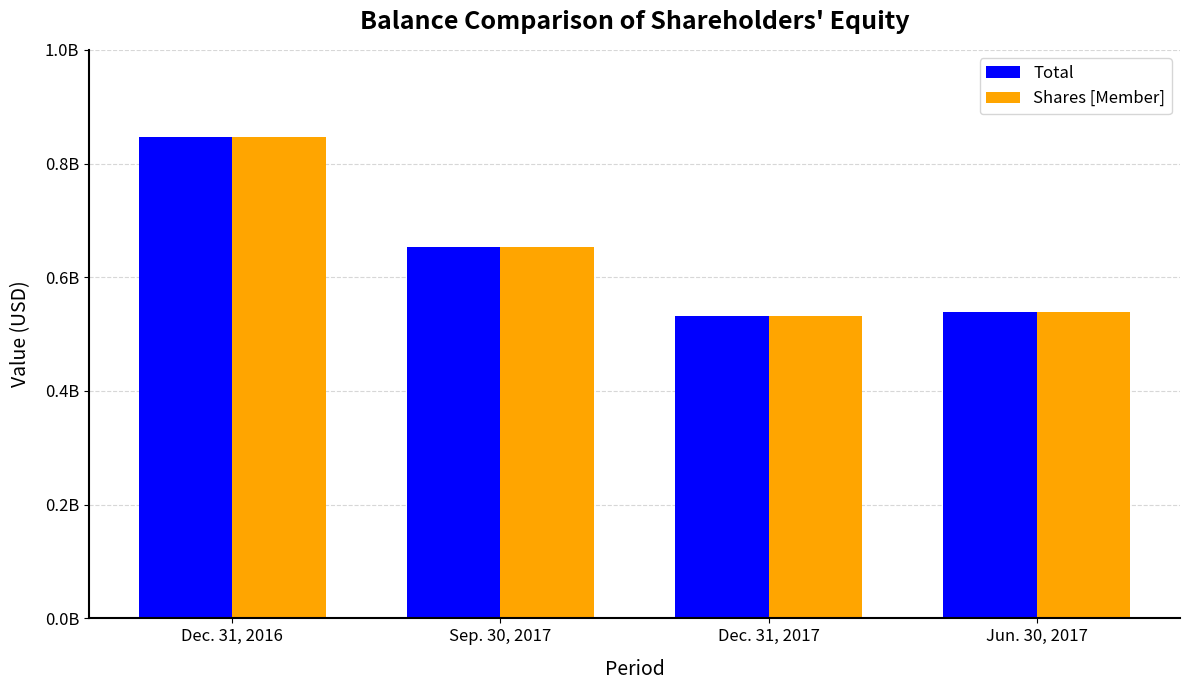

What value does the Shares [Member] series have at Dec. 31, 2017, to the nearest 10?

532726590